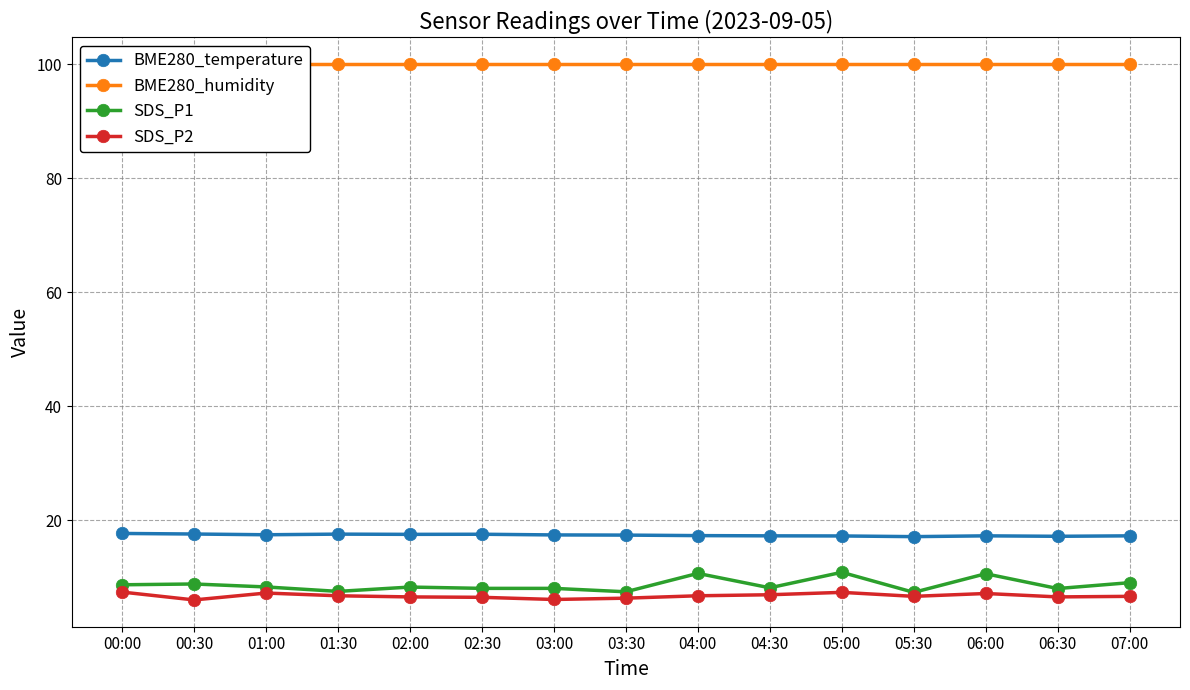

True or false: BME280_temperature and SDS_P1 cross at least once.

False